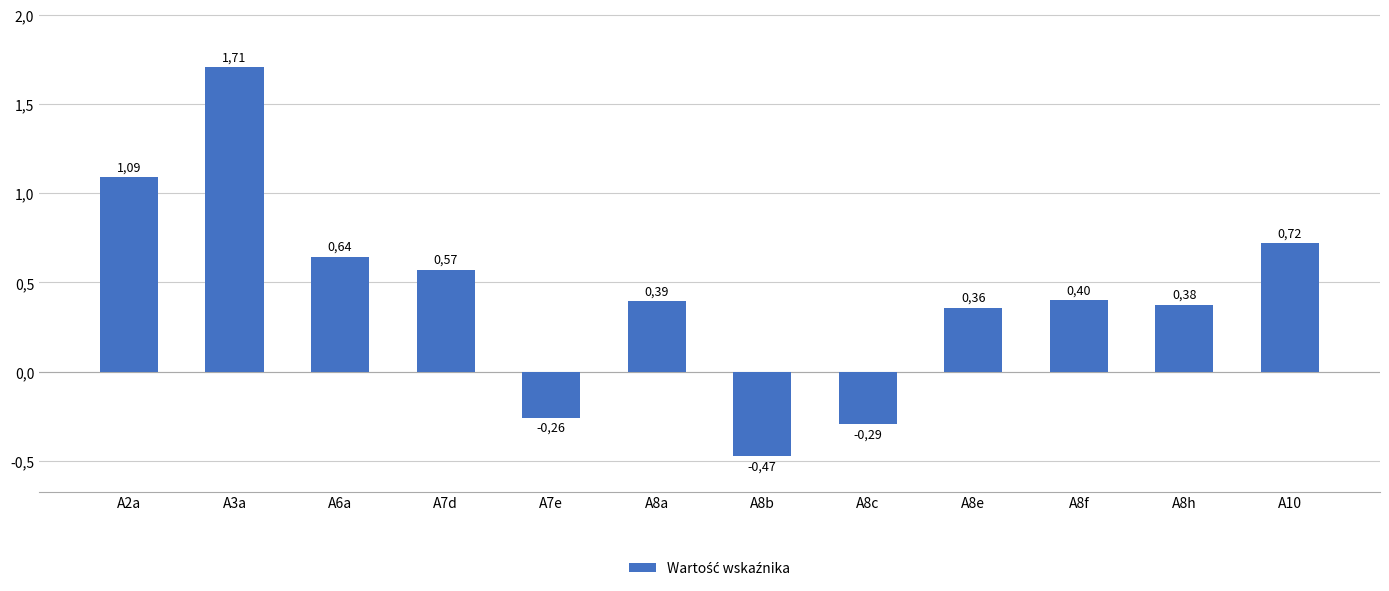

Between A8c and A7d, which is larger?

A7d